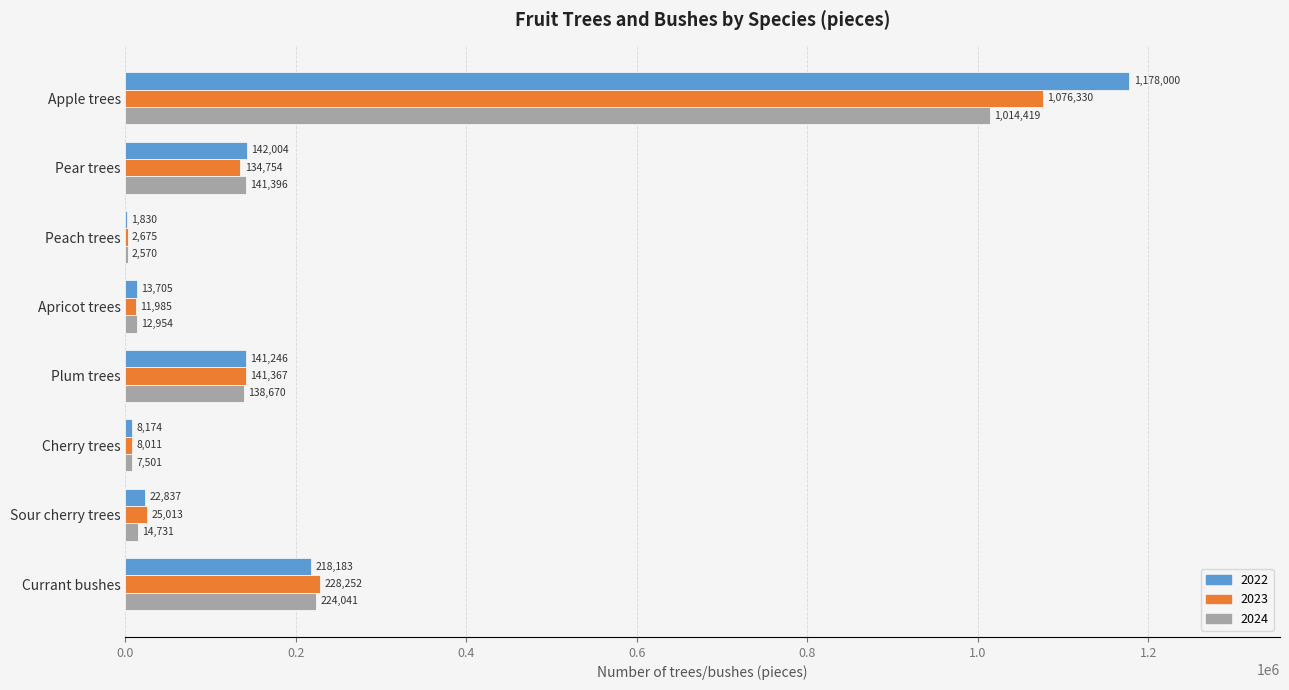

What is the difference between the 2022 values at Sour cherry trees and Currant bushes?

195346